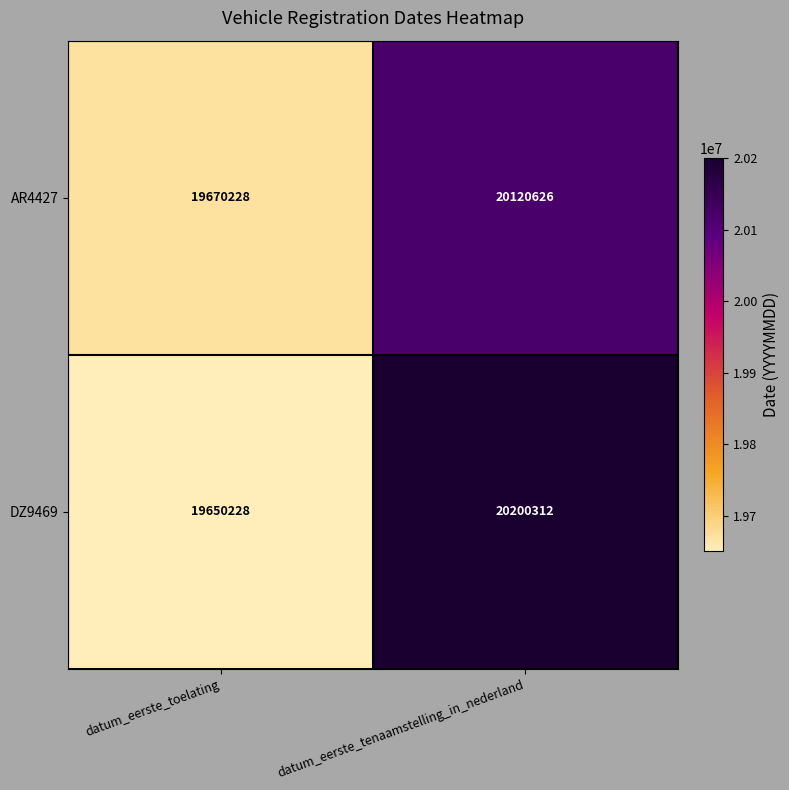

The AR4427 series shows 10368385 at datum_eerste_toelating. True or false?

False